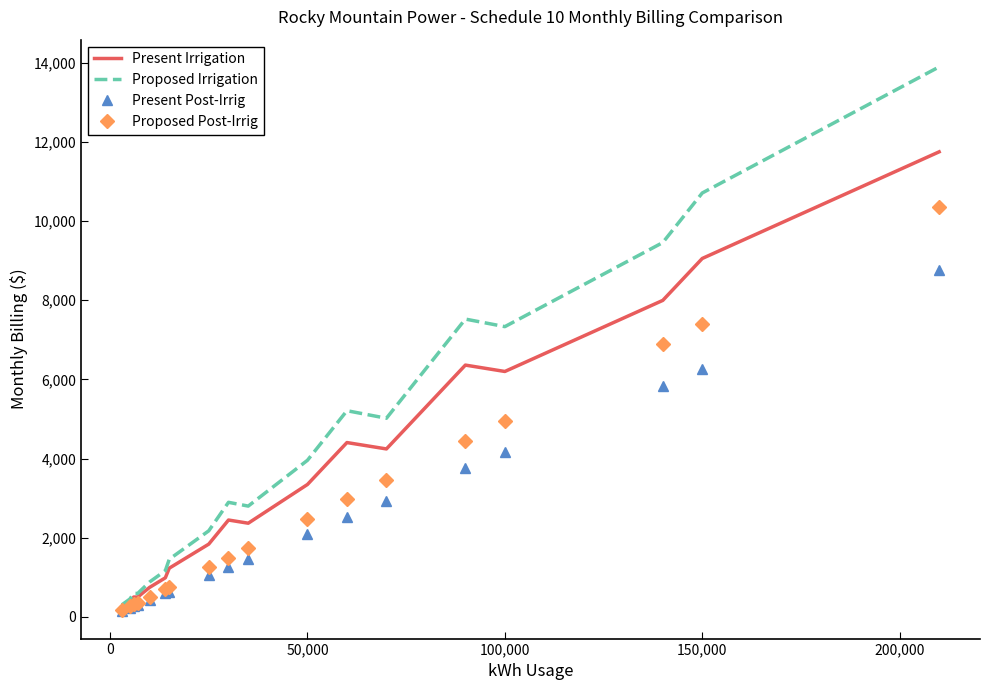

What are all the series names shown in the legend?

Present Irrigation, Proposed Irrigation, Present Post-Irrig, Proposed Post-Irrig